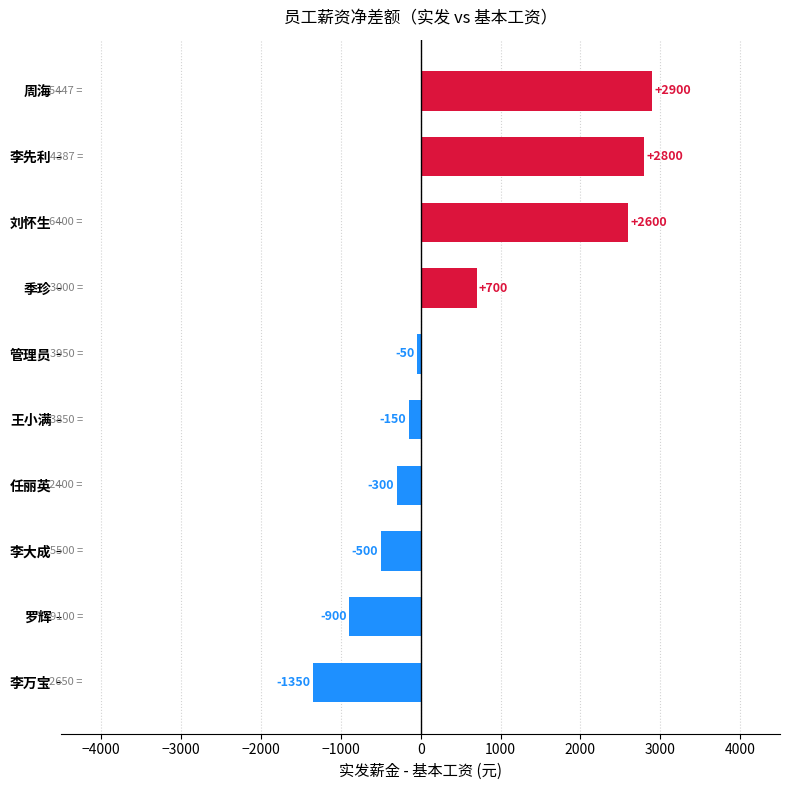

Reading top to bottom, list all the values displayed in this chart.

周海=2900	李先利=2800	刘怀生=2600	季珍=700	管理员=-50	王小满=-150	任丽英=-300	李大成=-500	罗辉=-900	李万宝=-1350